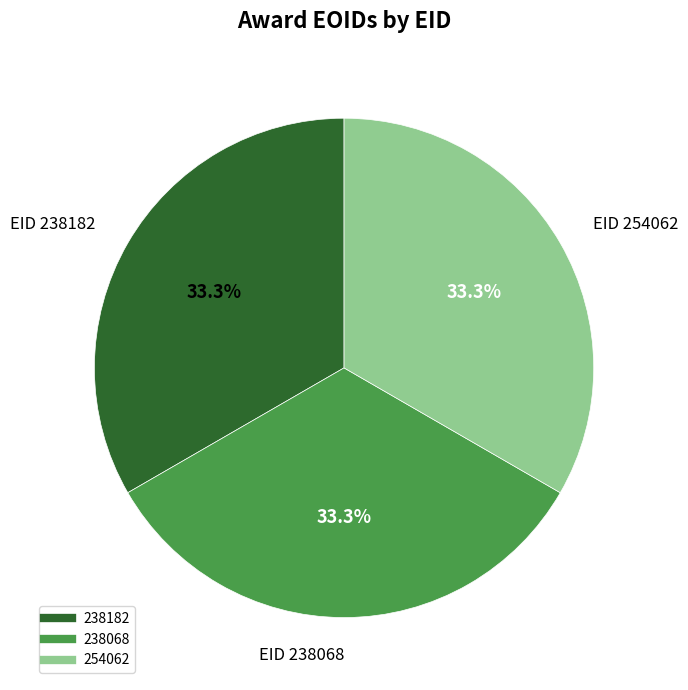

What is the total percentage of 238068 and 238182?

66.7%